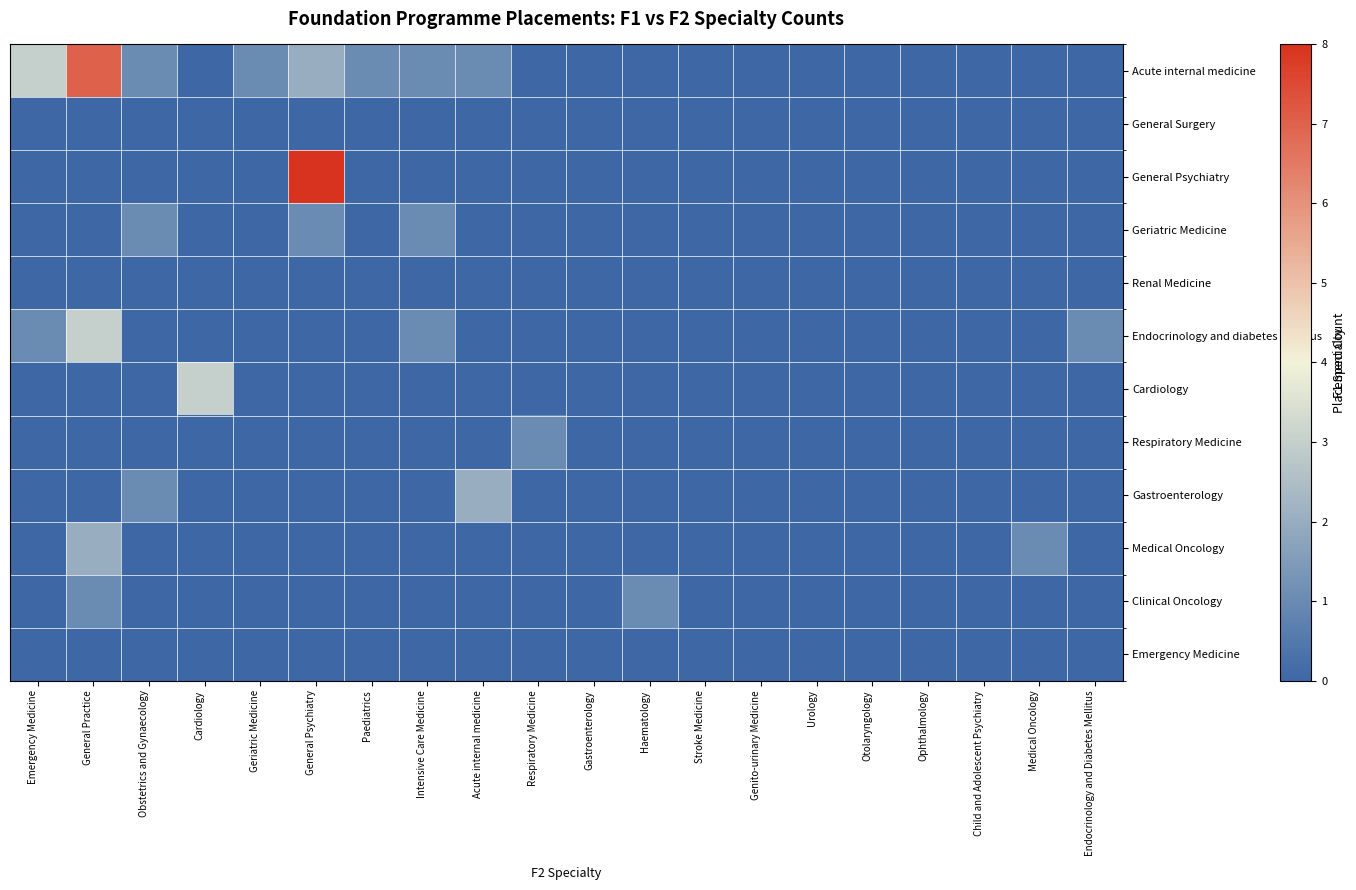

Which series has the largest total across all categories?

Acute internal medicine